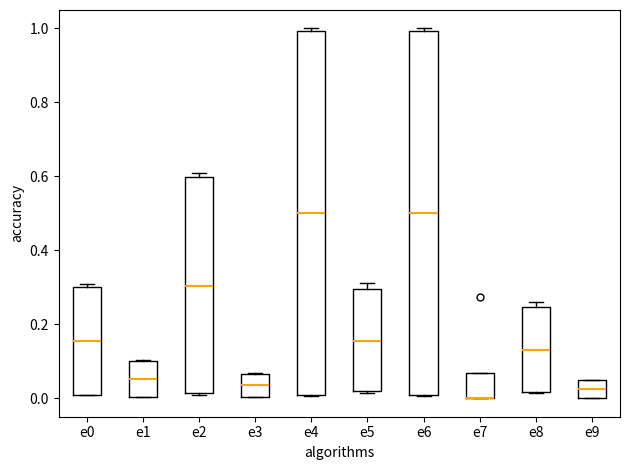

Where is the upper edge of the box for e5 on the y-axis? The values are not printed on the chart, so give them approximately, as read against the axis.

0.30